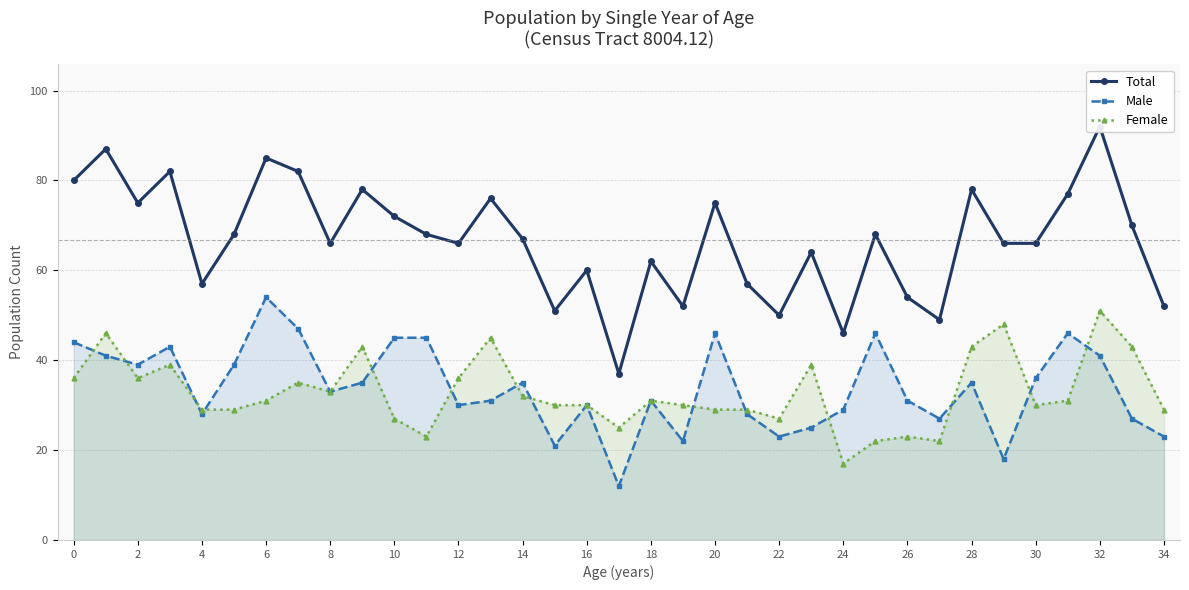

The Female series shows 27 at 10. True or false?

True